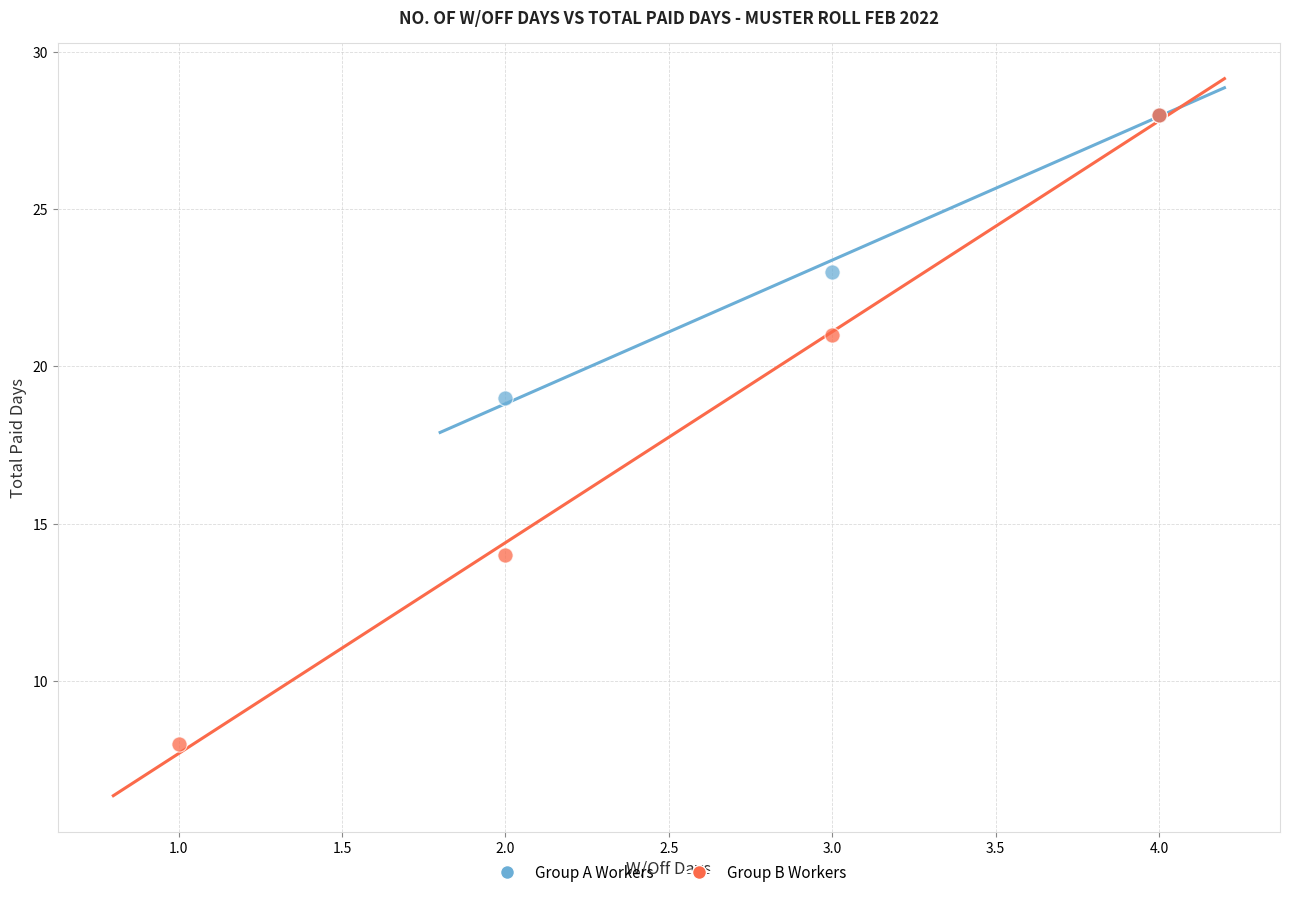

Which series has the largest Y range (max minus min)?

Group B Workers